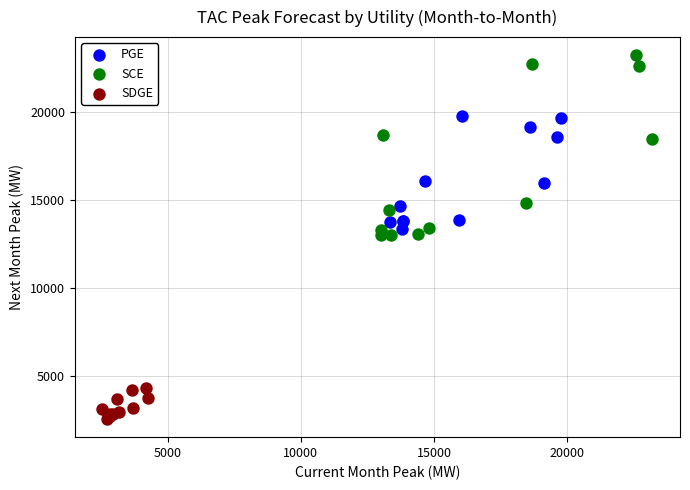

Which series has the widest spread of Y values?

SCE